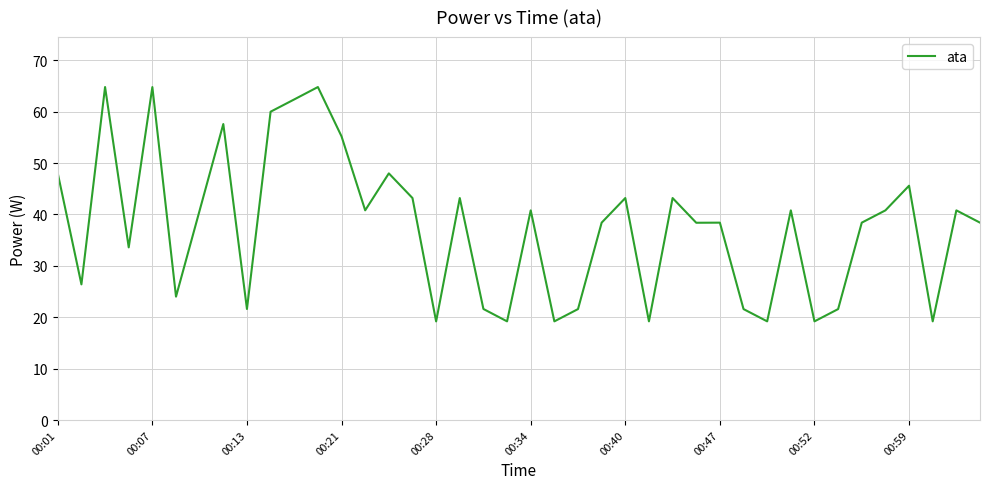

How many values are below 40?

20